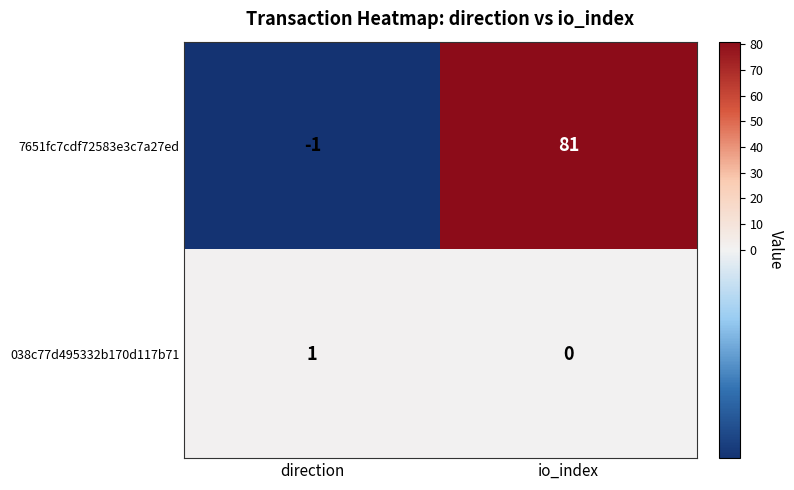

What is the difference between the maximum and minimum values in the 7651fc7cdf72583e3c7a27ed series?

82